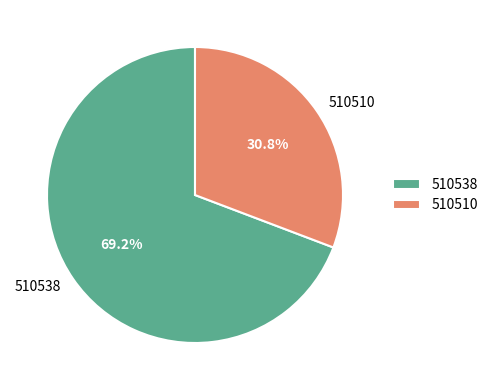

Count the number of slices in the pie.

2